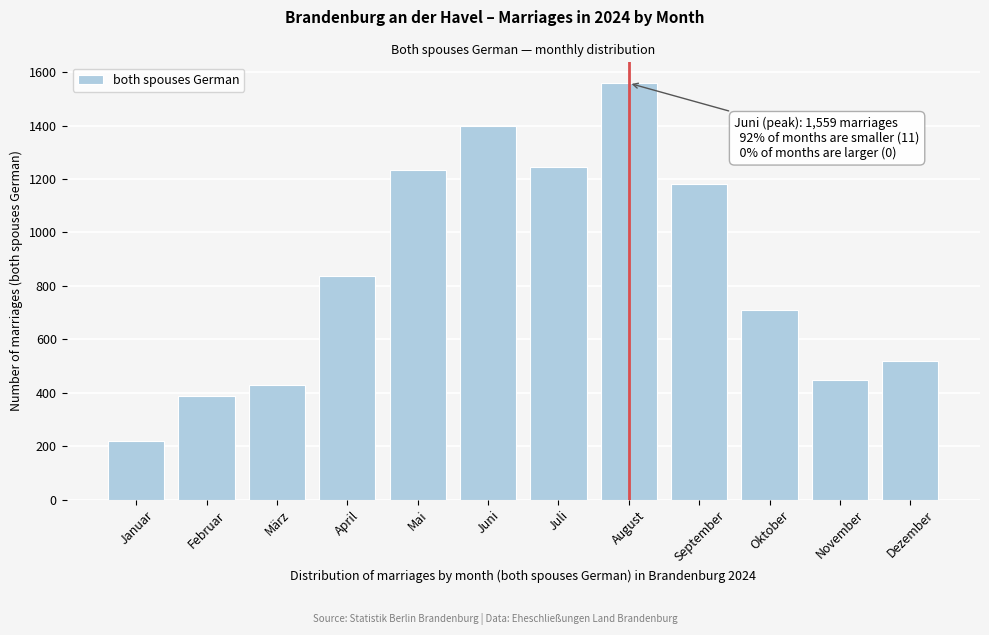

Reading right to left, list all the values displayed in this chart.

Dezember=518	November=449	Oktober=711	September=1182	August=1559	Juli=1244	Juni=1398	Mai=1234	April=838	März=430	Februar=389	Januar=221